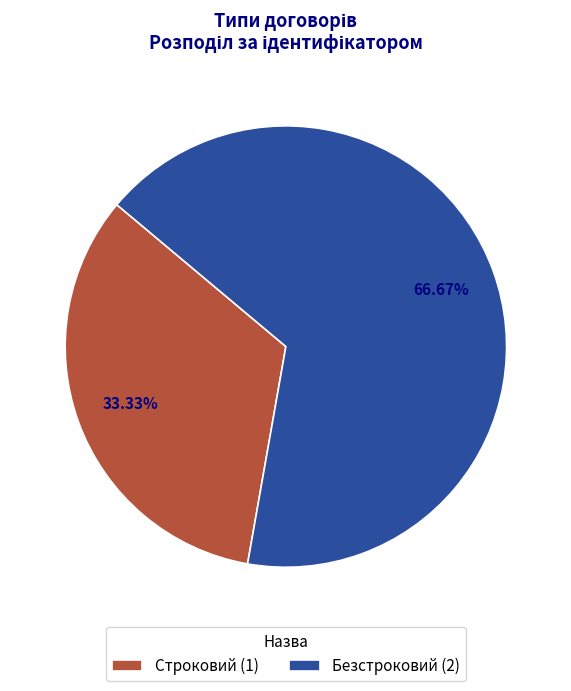

Is it true that Безстроковий is 72% of the pie?

False